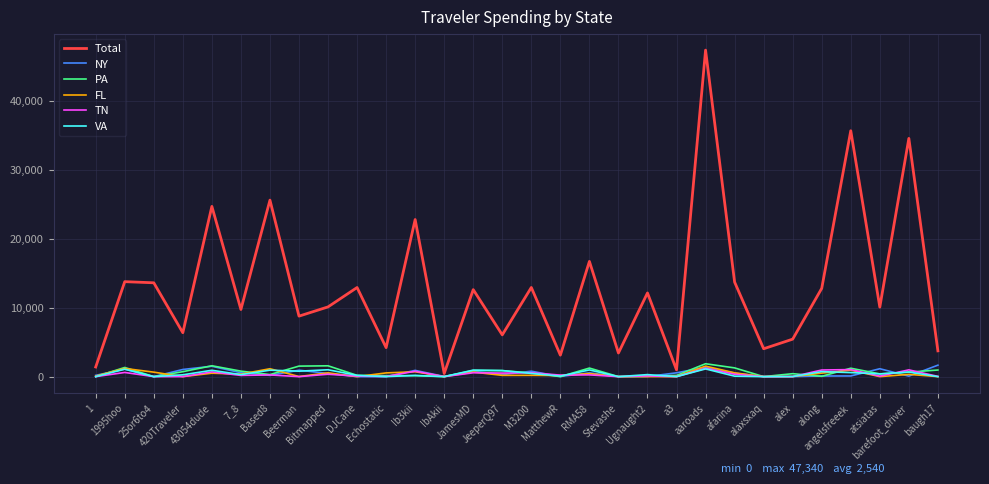

In TN, how many points are higher than both neighbors (excluding endpoints)?

12